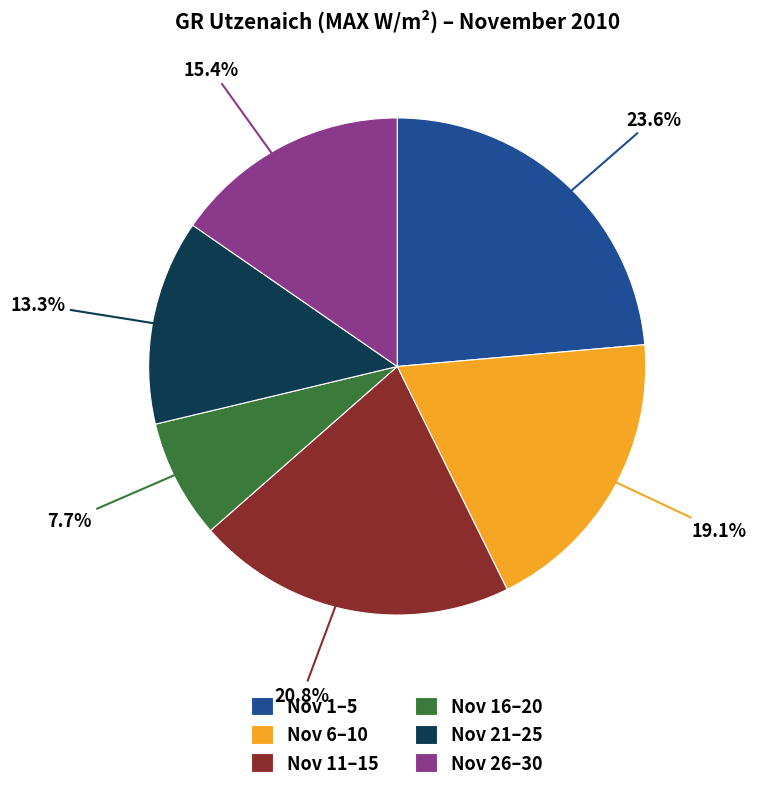

Does Nov 1–5 account for over 50% of the chart?

No